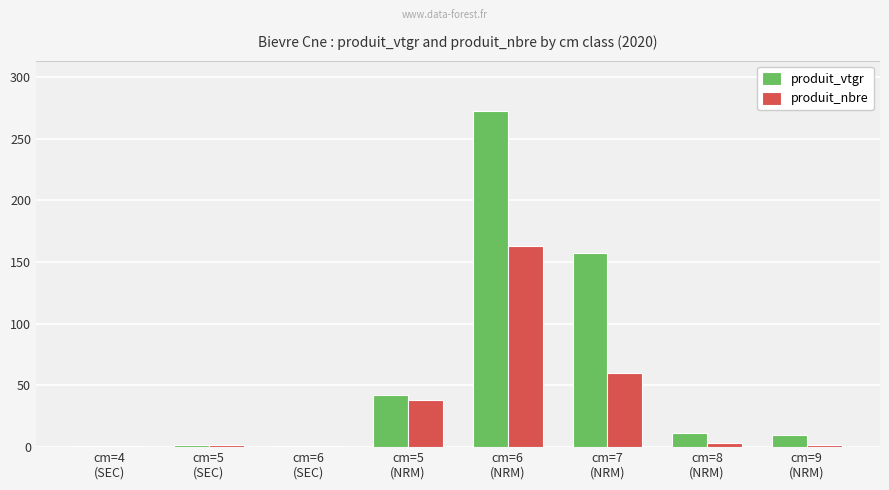

Is the value of produit_vtgr at cm=9
(NRM) greater than the value of produit_nbre at cm=6
(SEC)?

Yes